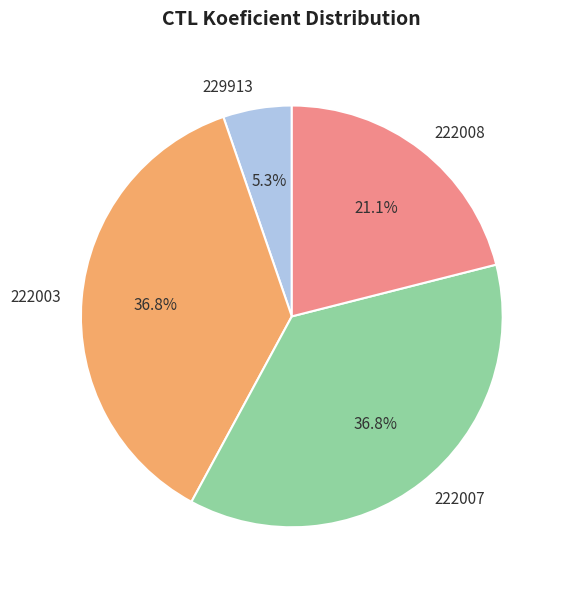

Approximately how many times larger is the value at 222008 compared to 222003?

0.6